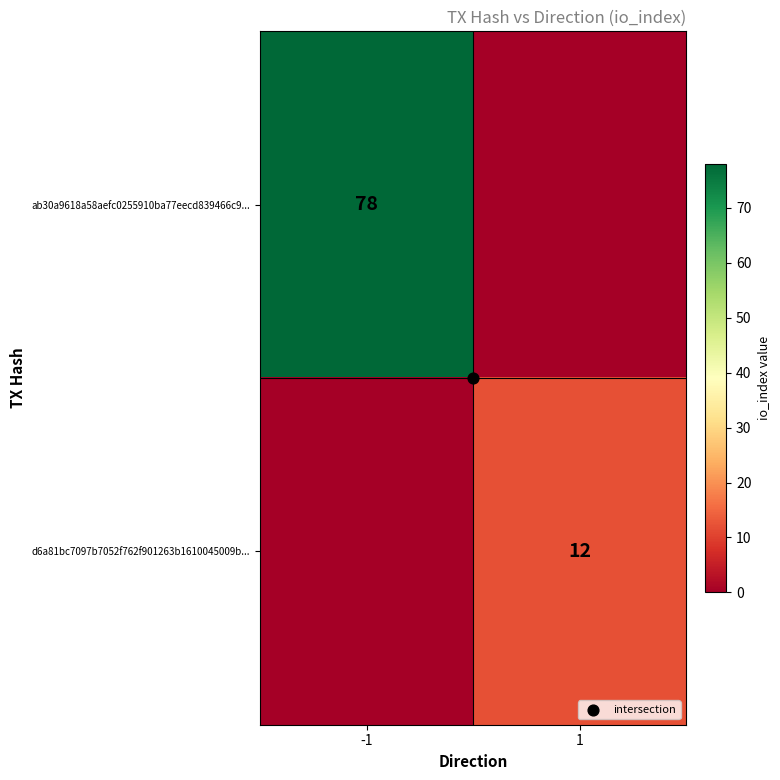

At which label does ab30a9618a58aefc0255910ba77eecd839466c9... reach its minimum?

1